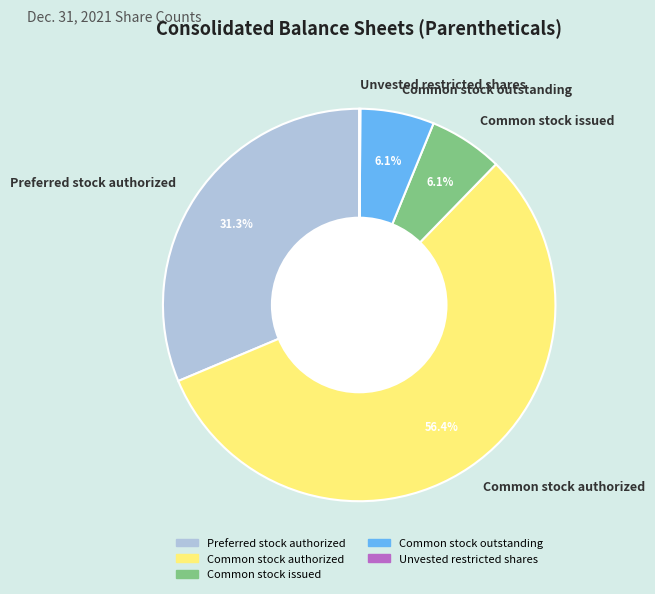

True or false: Common stock outstanding accounts for 12% of the total.

False